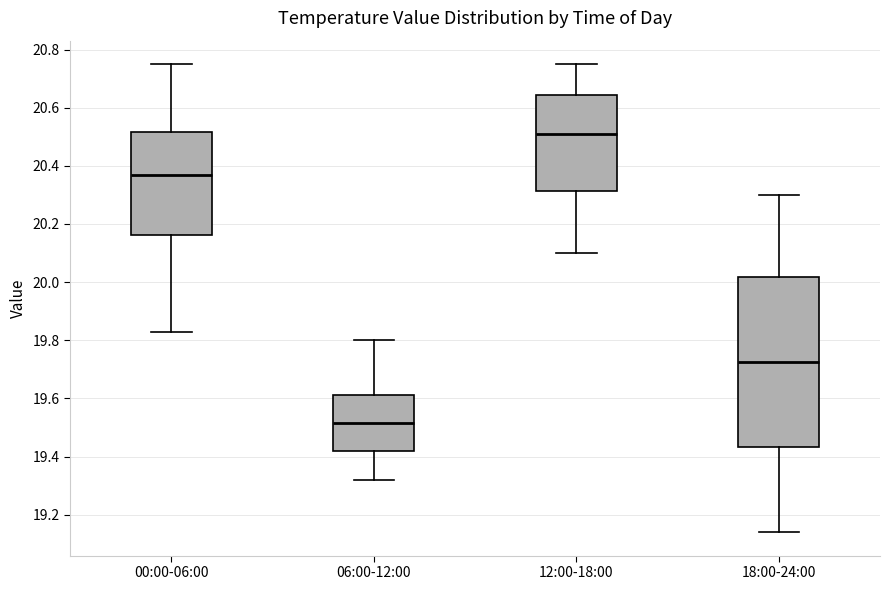

Where does the median line of the box for 12:00-18:00 sit on the y-axis? The values are not printed on the chart, so give them approximately, as read against the axis.

20.52